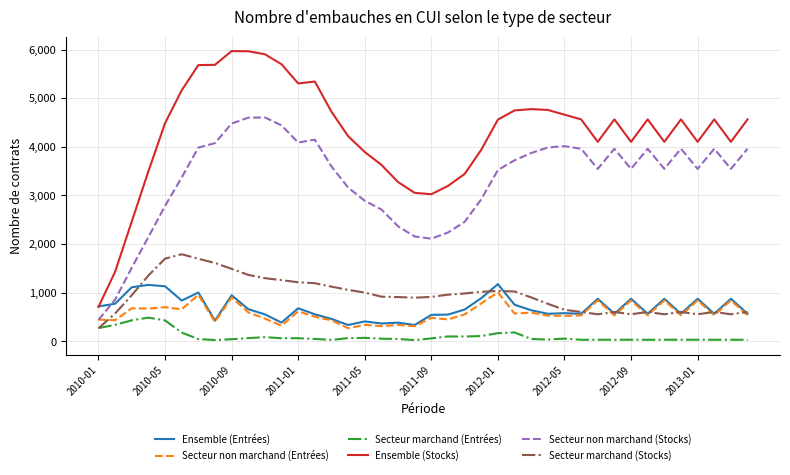

What are all the series names shown in the legend?

Ensemble (Entrées), Secteur non marchand (Entrées), Secteur marchand (Entrées), Ensemble (Stocks), Secteur non marchand (Stocks), Secteur marchand (Stocks)